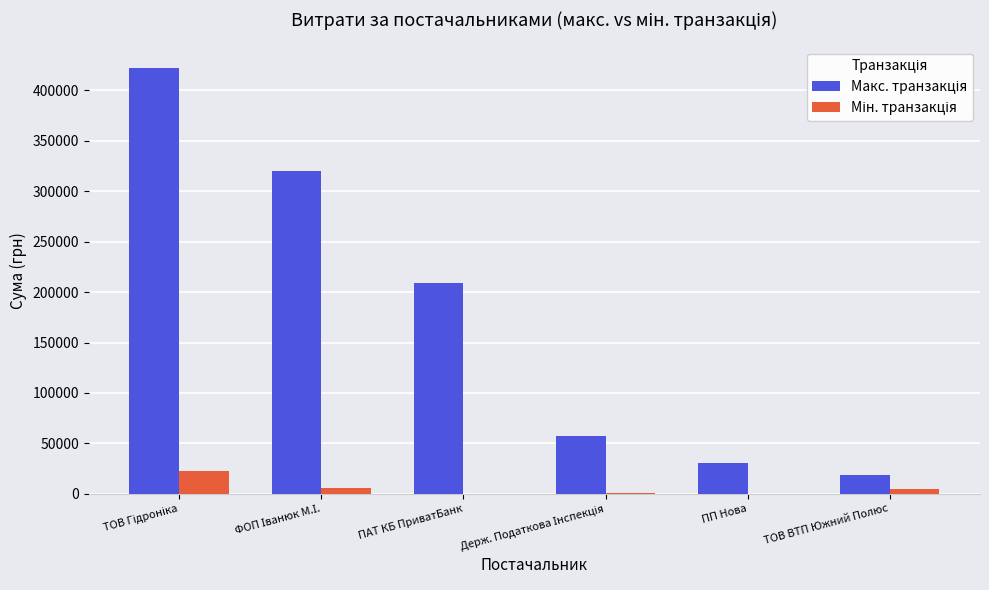

Which has a higher value, Держ. Податкова Інспекція or ТОВ Гідроніка?

ТОВ Гідроніка